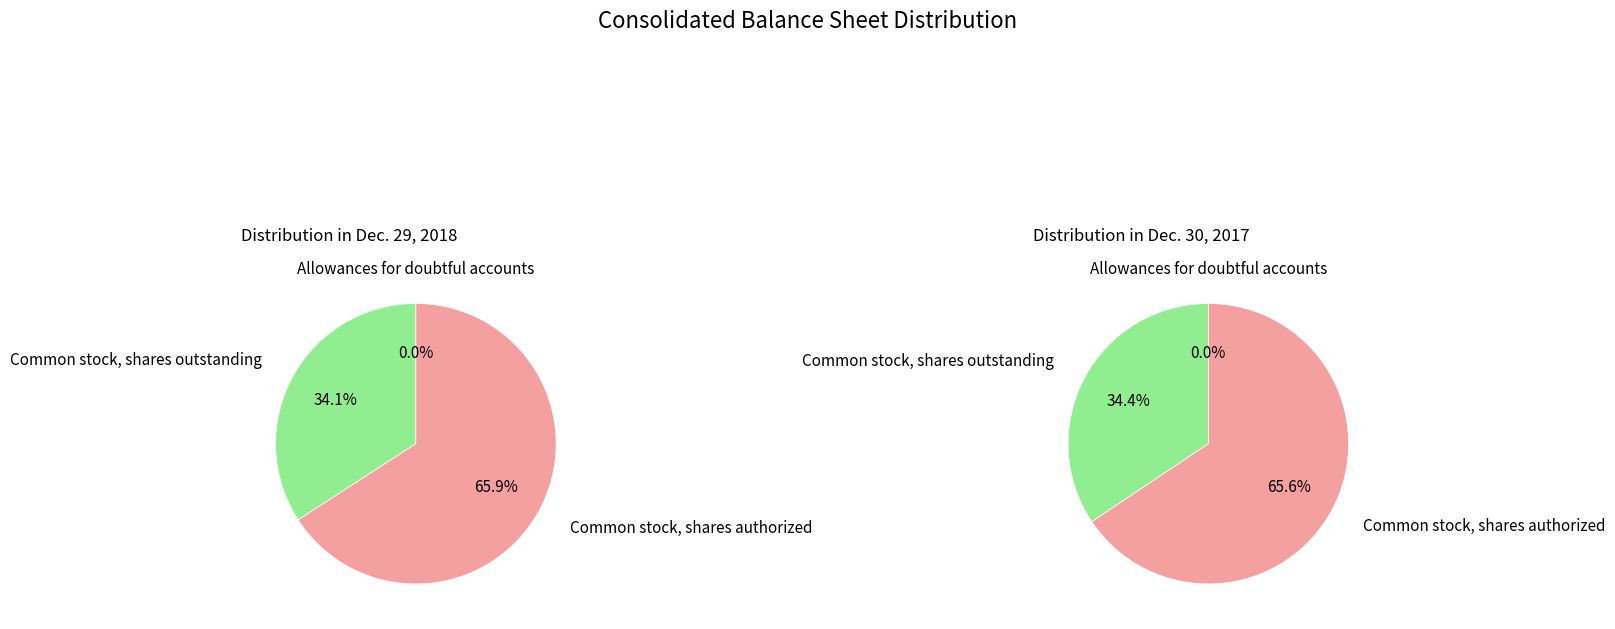

Do Allowances for doubtful accounts and Common stock, shares authorized together represent more than half of the pie?

Yes